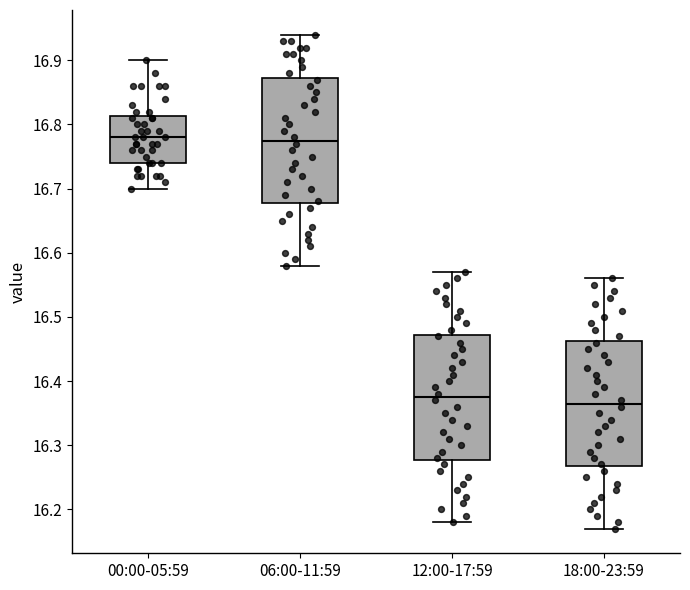

Where is the upper edge of the box for 00:00-05:59 on the y-axis? The values are not printed on the chart, so give them approximately, as read against the axis.

16.81